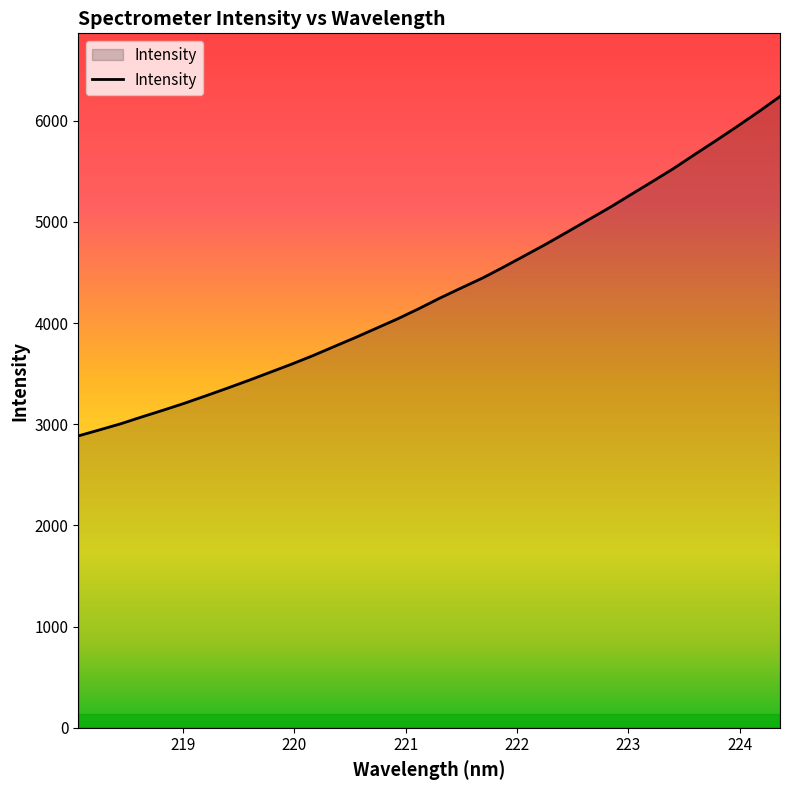

True or false: the data has more than 1 interior local peaks.

False